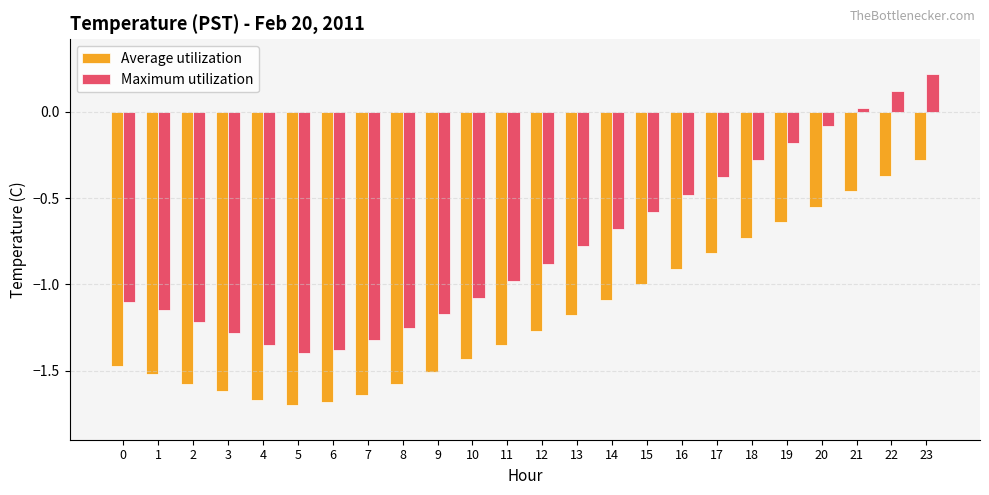

What is the approximate value of Maximum utilization at 23?

0.2